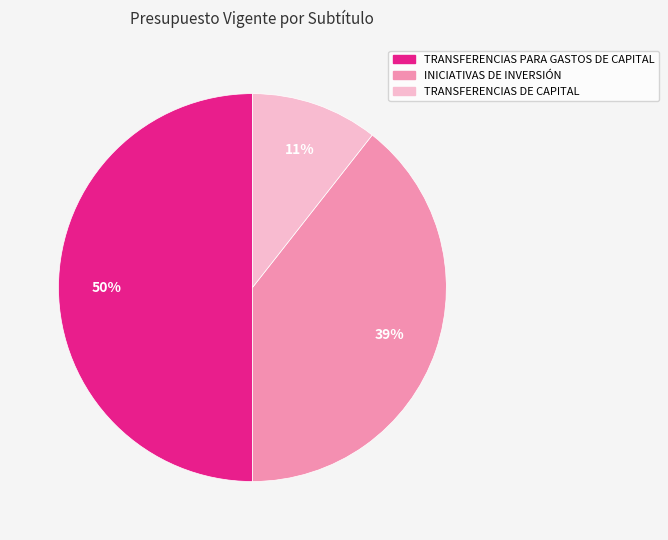

To the nearest percent, what is the average slice percentage?

33%